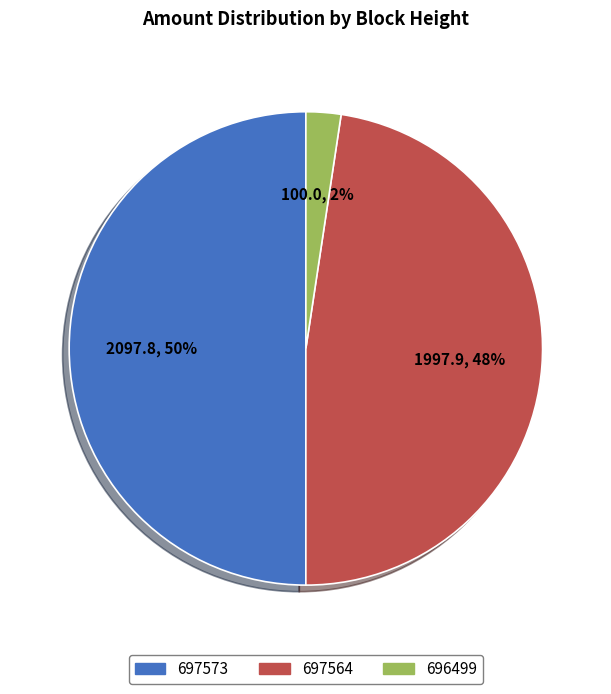

What percentage is the 697564 slice, to the nearest percent?

48%